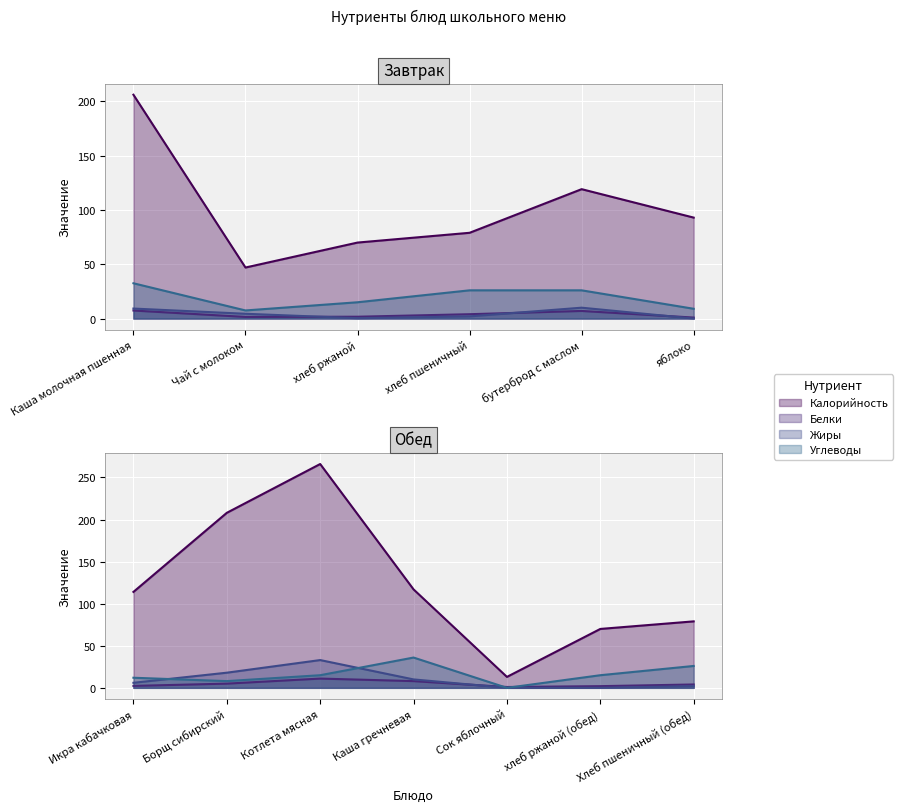

In Углеводы, how many points are higher than both neighbors (excluding endpoints)?

2